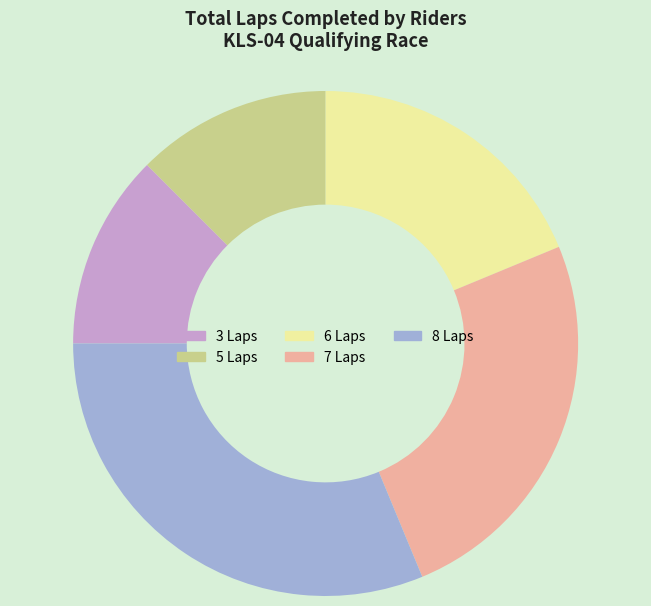

Is it true that 3 Laps is 1% of the pie?

False